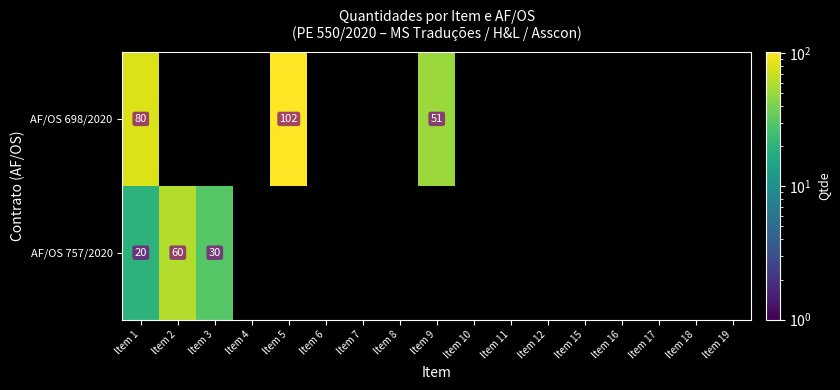

The AF/OS 757/2020 series shows 83 at Item 2. True or false?

False